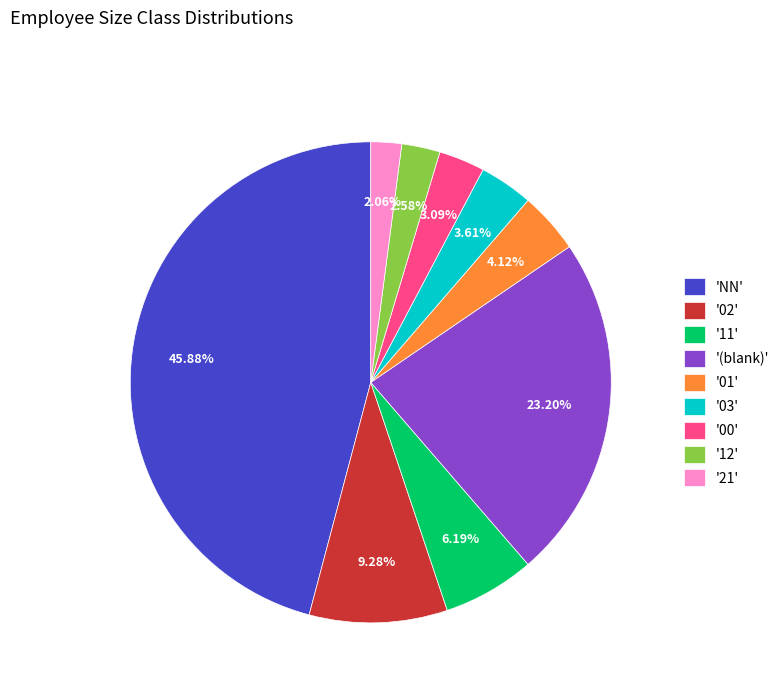

Rank the categories by value from highest to lowest.

'NN', '(blank)', '02', '11', '01', '03', '00', '12', '21'